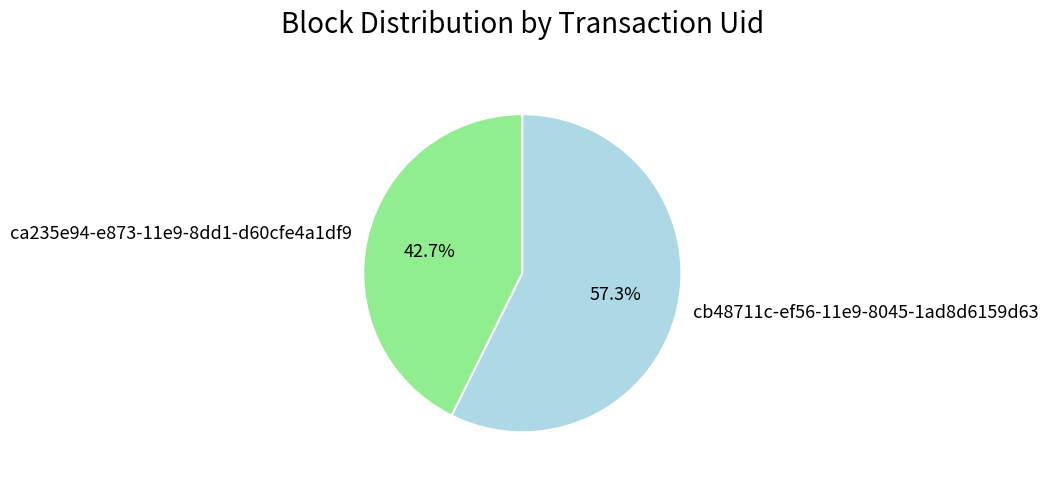

How many segments does this pie chart have?

2